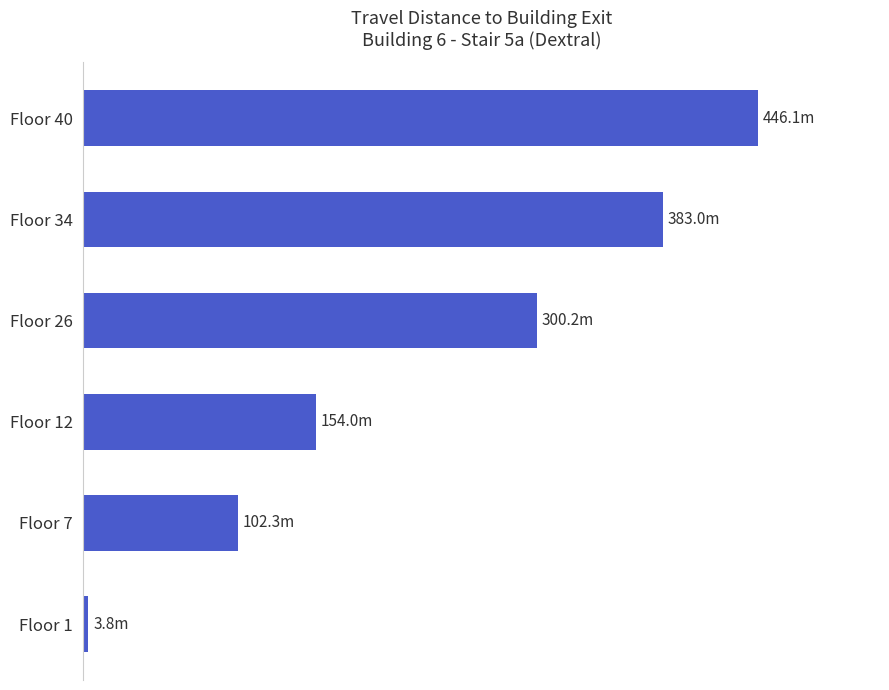

Which category has the highest value across all series?

Floor 40